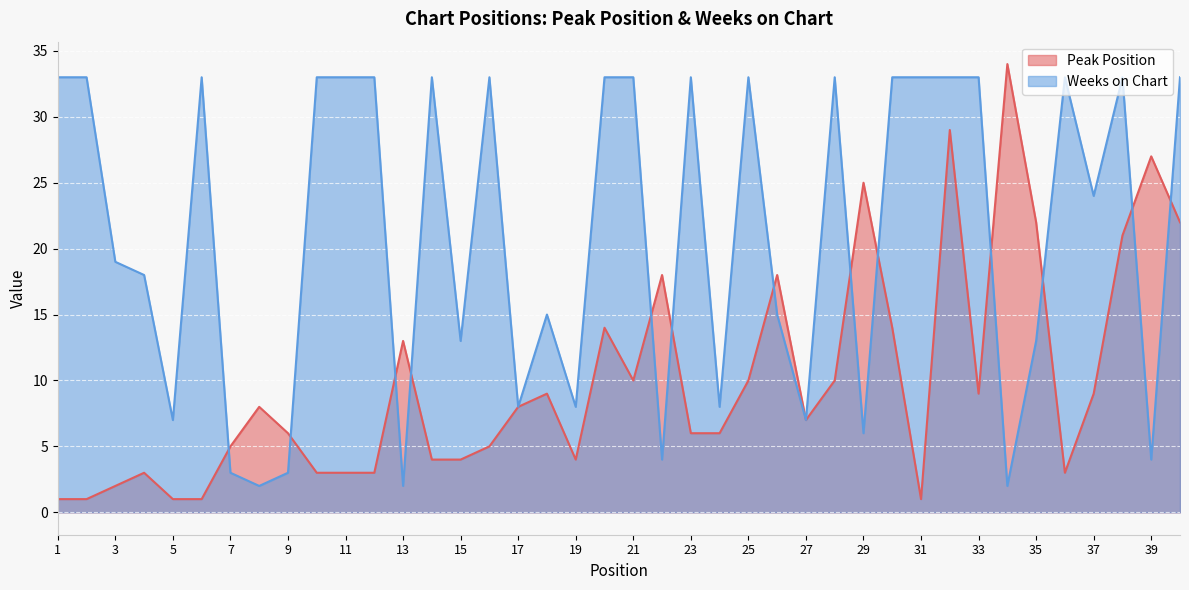

At which category is the sum across all series the highest?

32